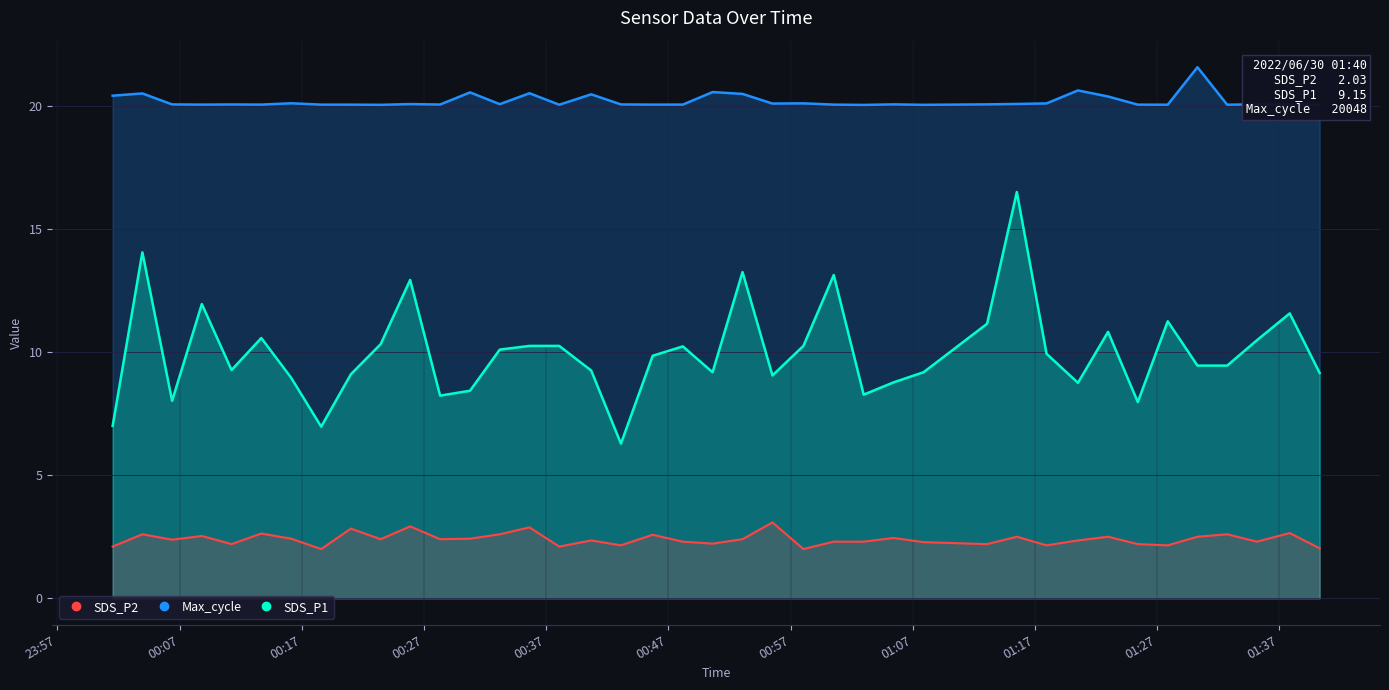

True or false: Max_cycle and SDS_P1 intersect in this chart.

False